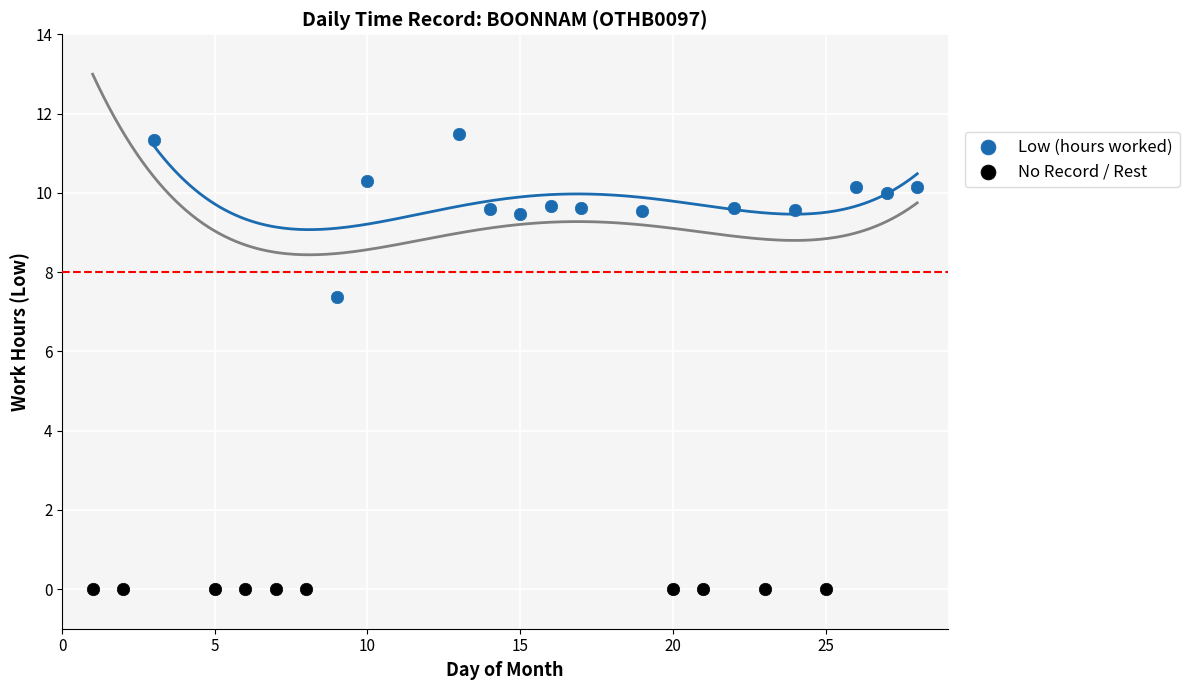

Which series reaches the maximum Y coordinate?

Low (hours worked)